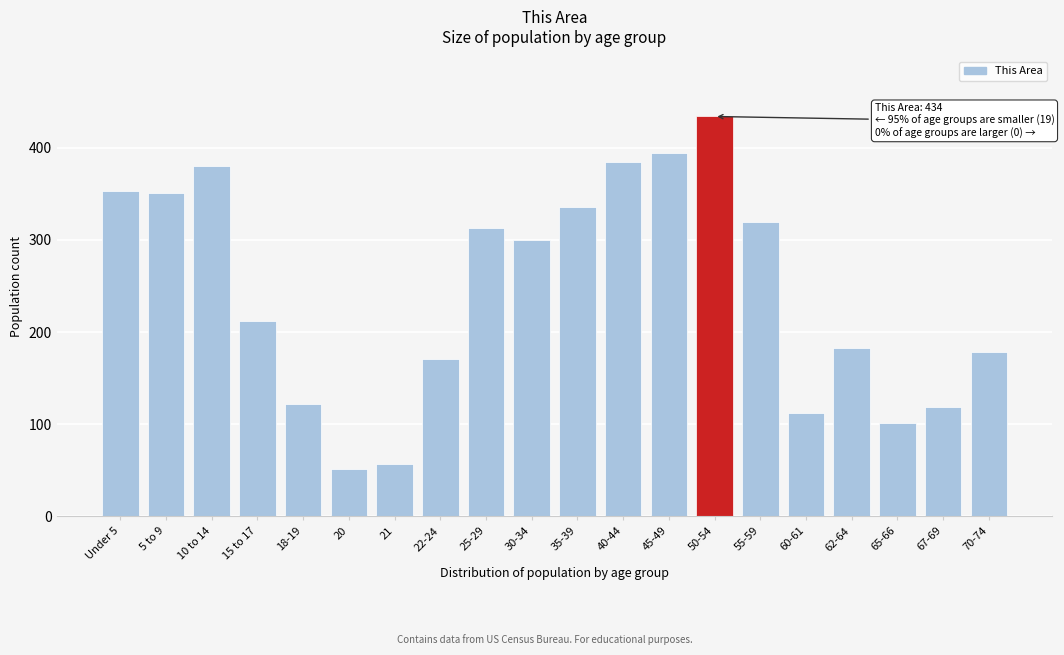

Reading left to right, what are all the values shown in this chart?

Under 5=353	5 to 9=351	10 to 14=380	15 to 17=212	18-19=122	20=52	21=57	22-24=171	25-29=313	30-34=300	35-39=336	40-44=385	45-49=394	50-54=434	55-59=320	60-61=112	62-64=183	65-66=101	67-69=119	70-74=178